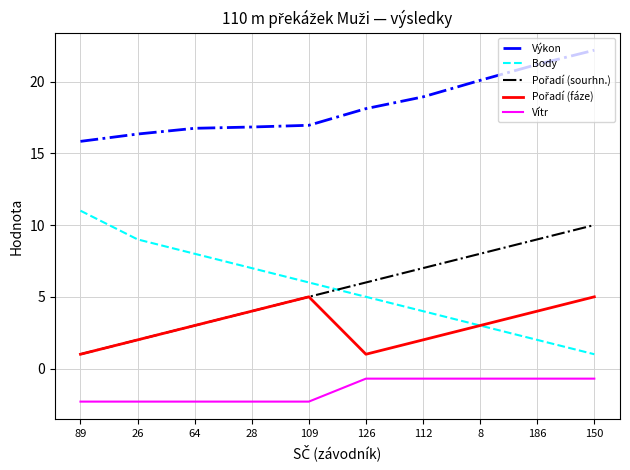

True or false: Body and Vítr cross at least once.

False